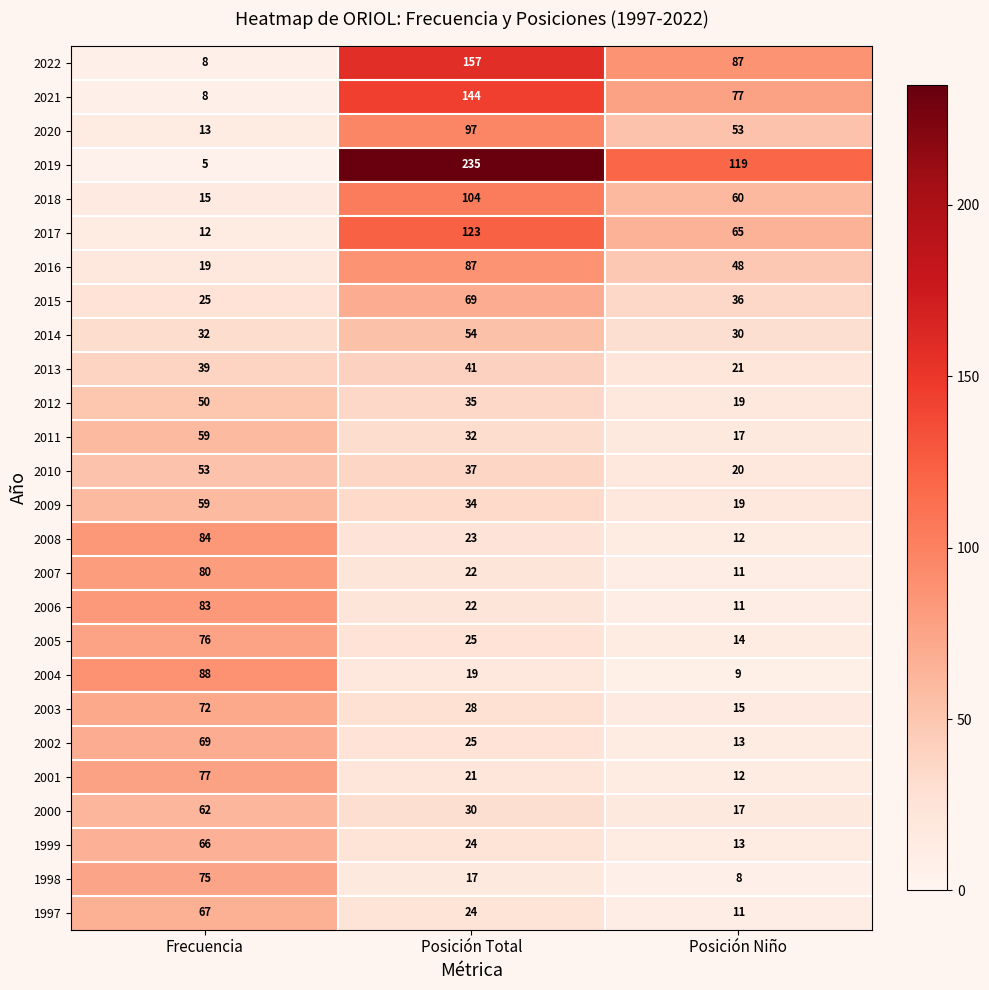

At which category does the chart reach its peak across all series?

Posición Total